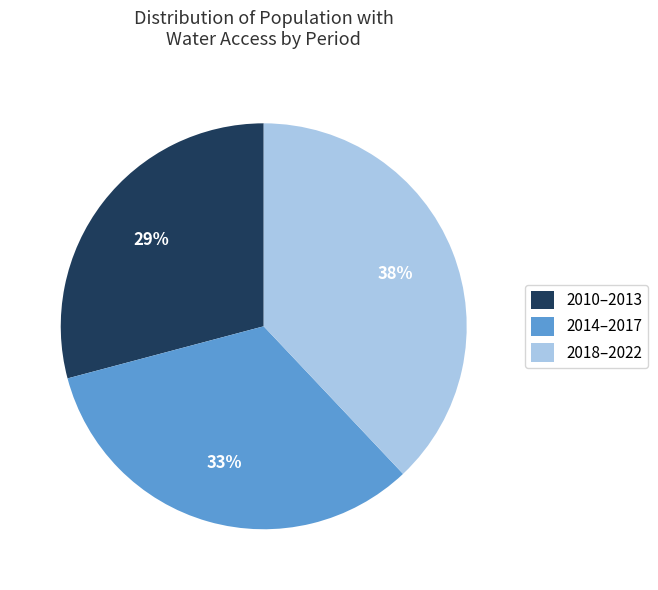

What percentage is the 2014–2017 slice, to the nearest percent?

33%